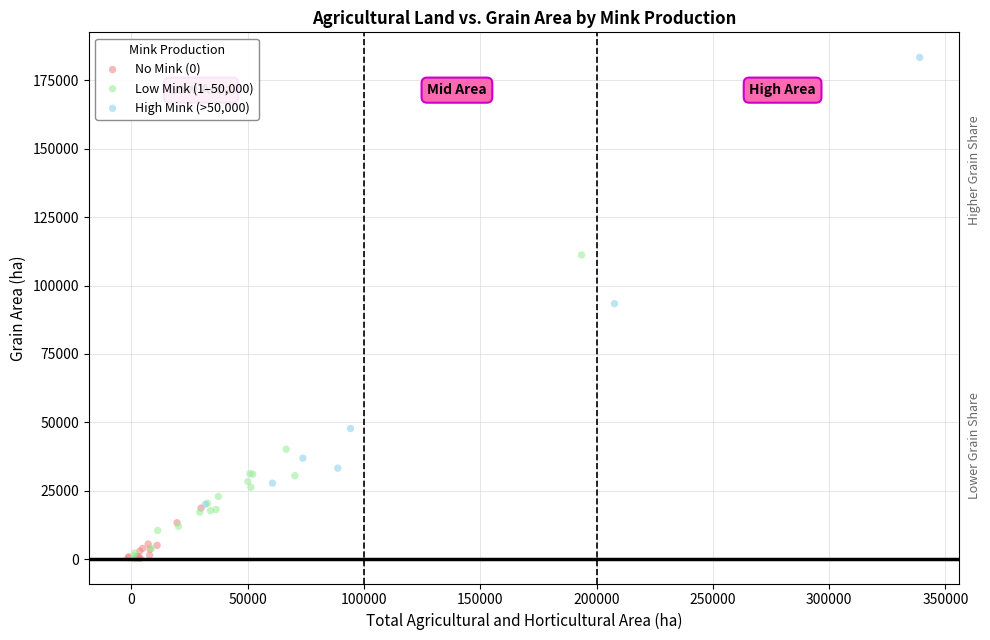

Which series reaches the maximum Y coordinate?

High Mink (>50,000)